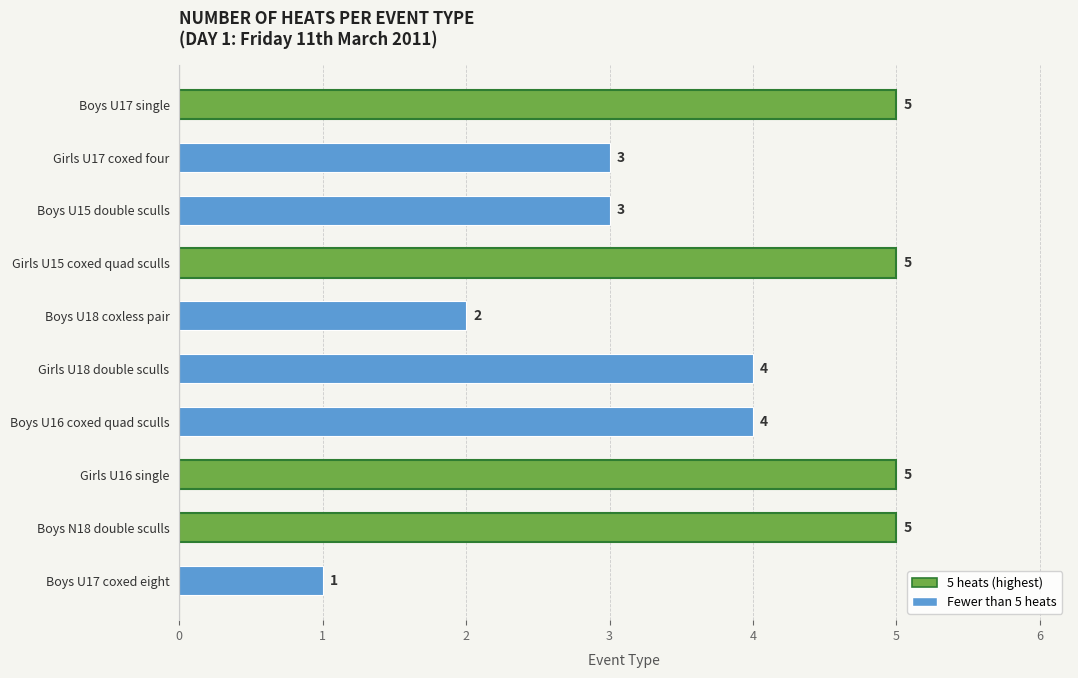

Count the values in the range 3 to 5.

8